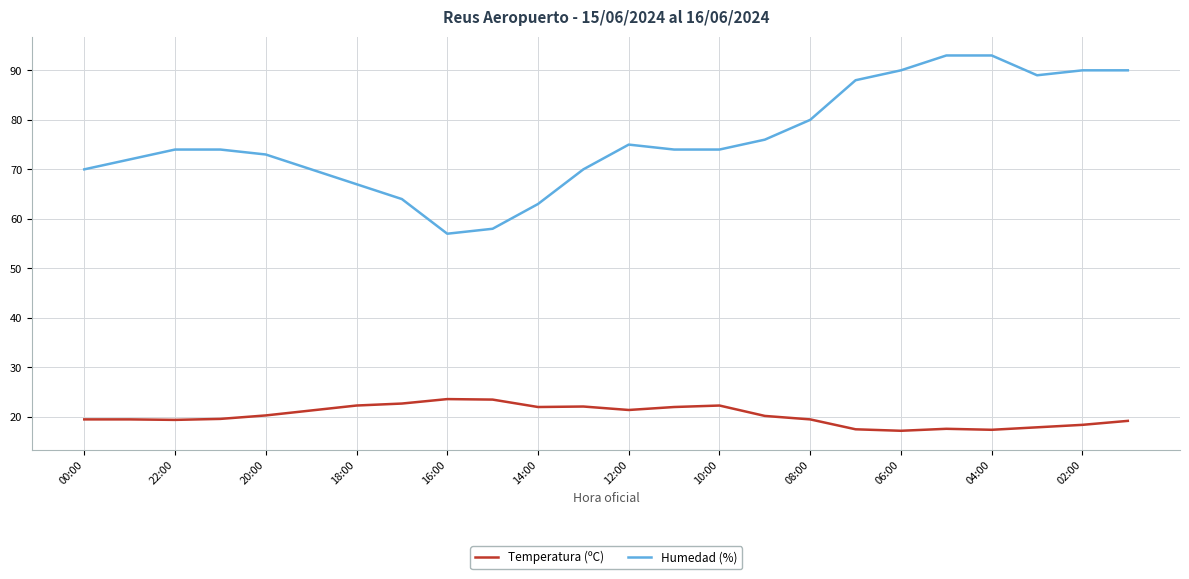

What is the difference between the maximum and minimum values in the Temperatura (ºC) series?

6.4